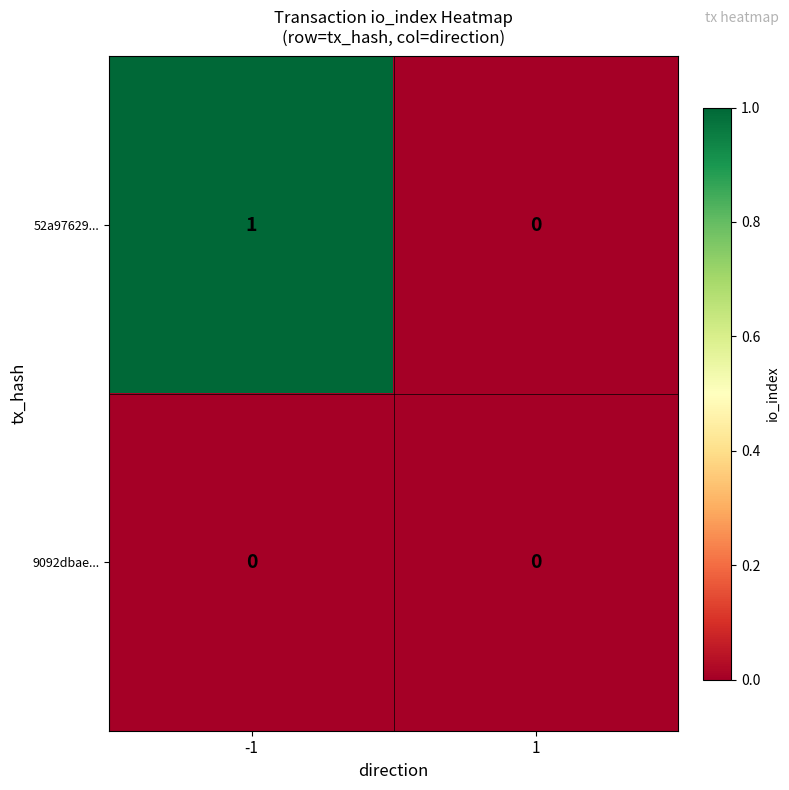

Reading right to left, list all the values displayed in this chart.

52a97629...: 1=0	-1=1
9092dbae...: 1=0	-1=0